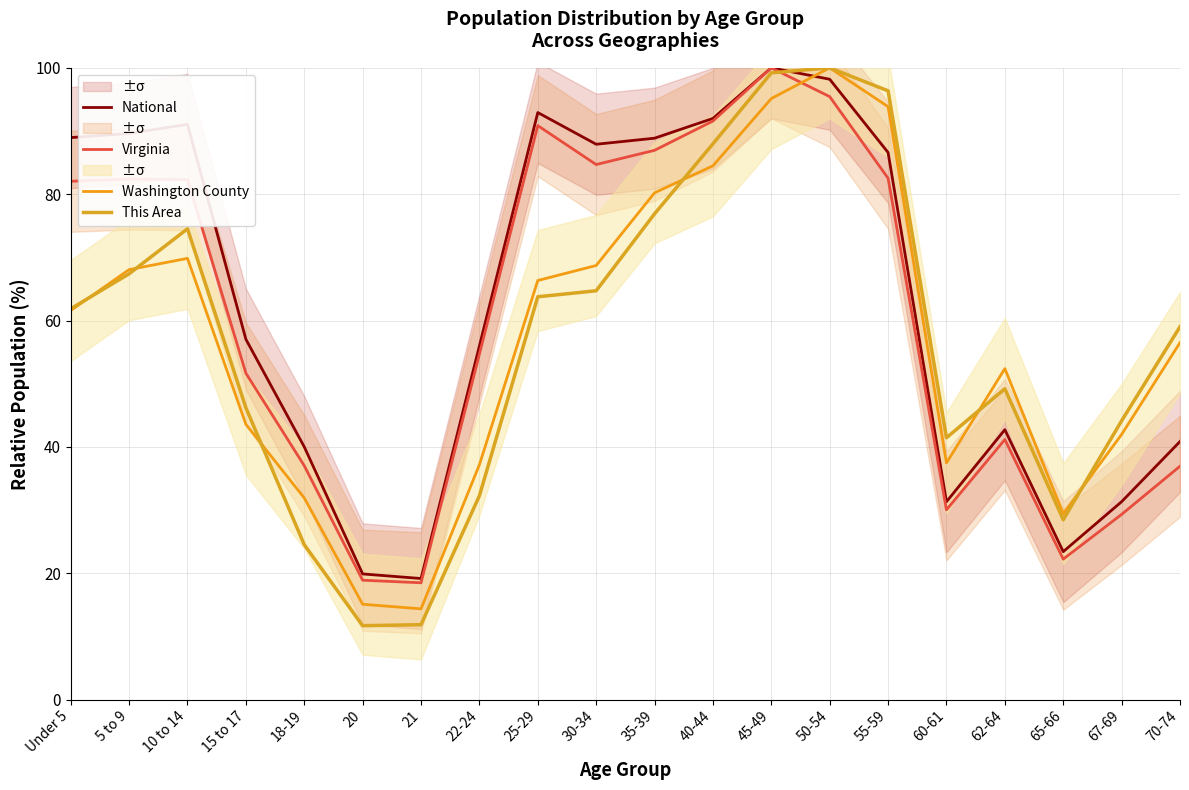

What is the label of the 2nd point from the right?

67-69